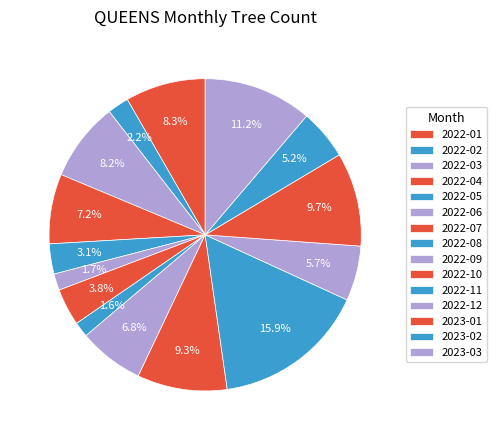

How many segments does this pie chart have?

15